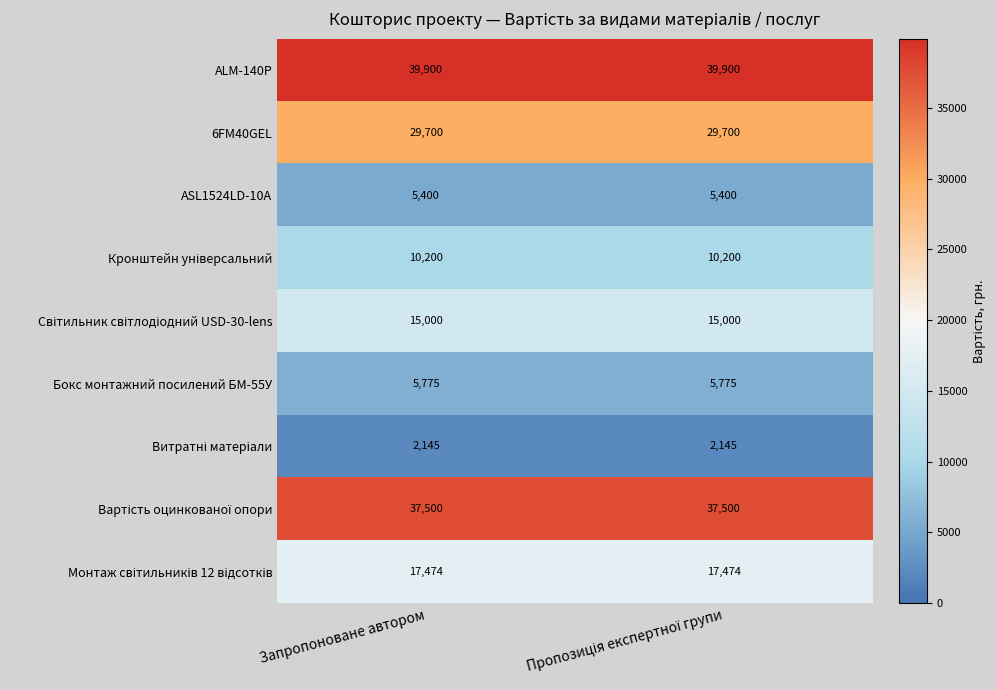

What is the minimum value shown in the chart?

2145